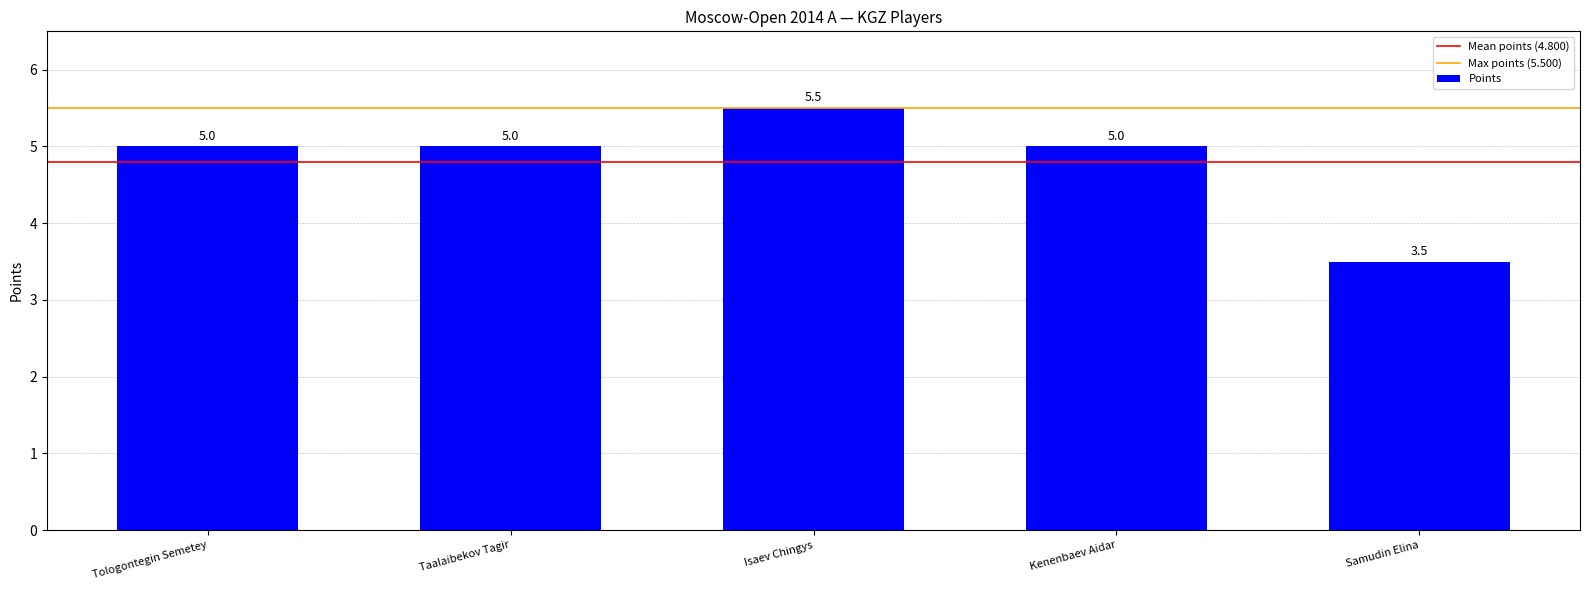

What is the ratio of the value at Kenenbaev Aidar to the value at Tologontegin Semetey?

1.0